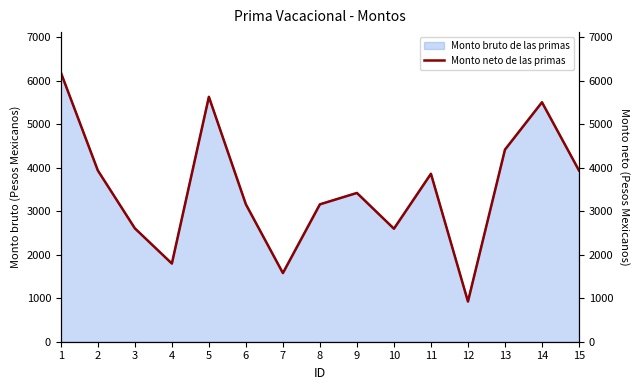

The value of Monto bruto de las primas at 2 is 1770.9. True or false?

False